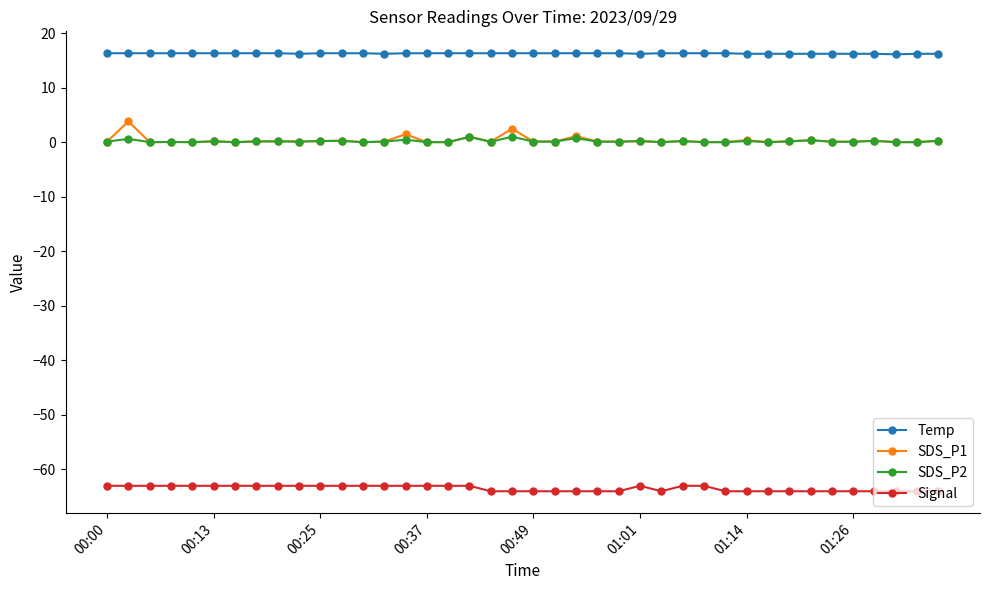

What are all the series names shown in the legend?

Temp, SDS_P1, SDS_P2, Signal